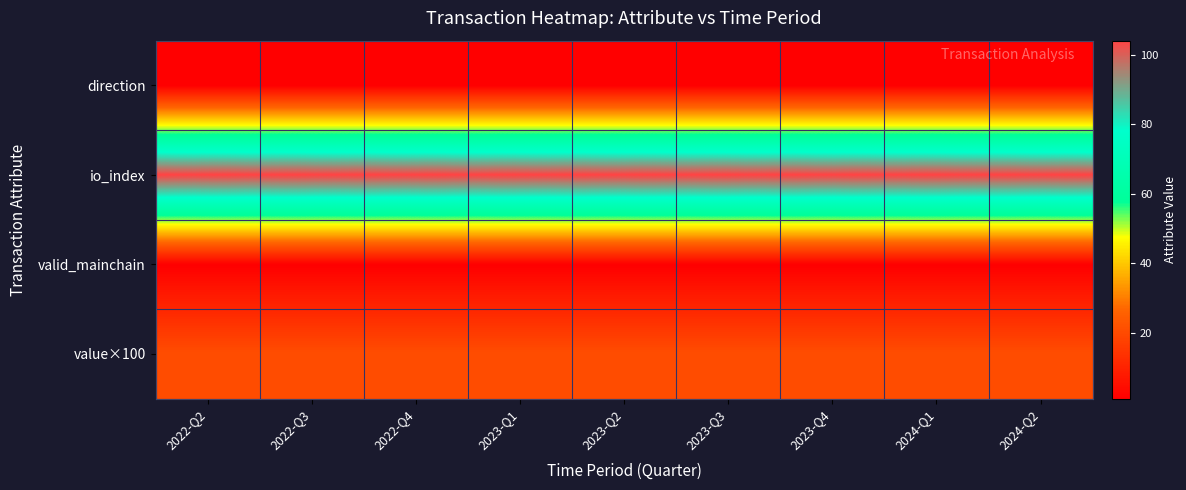

Count the number of categories in the chart.

9